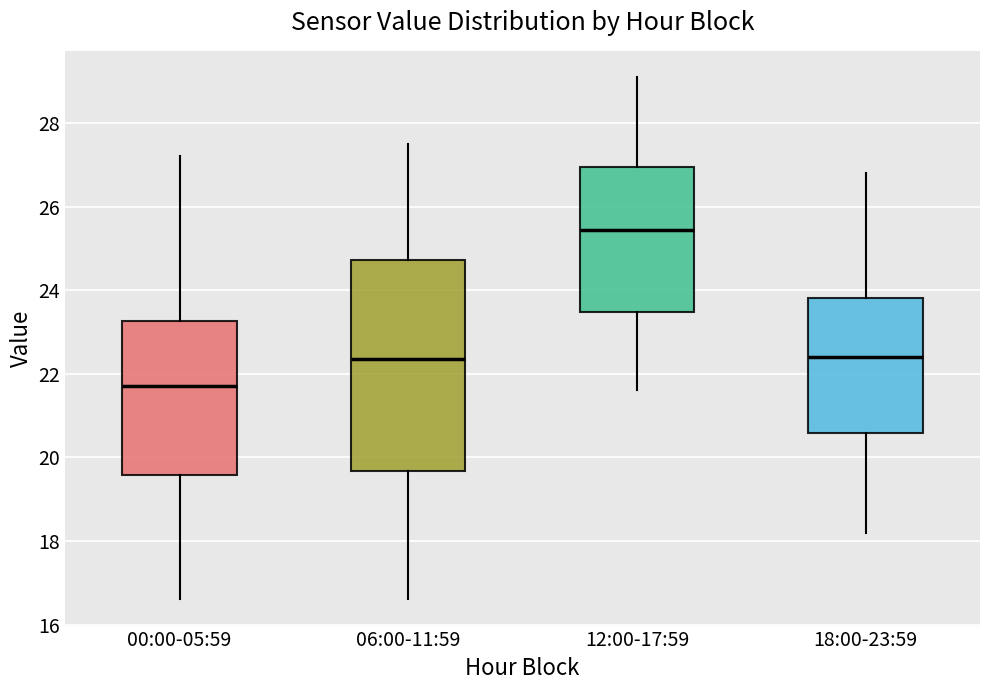

Comparing the boxes themselves (not the whiskers), which one is the tallest?

06:00-11:59